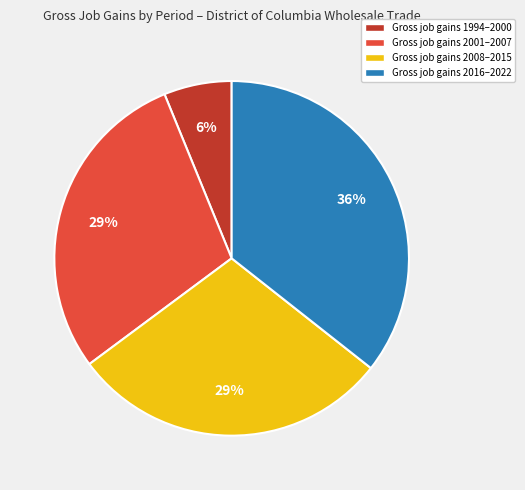

Is there a majority slice in this chart?

No